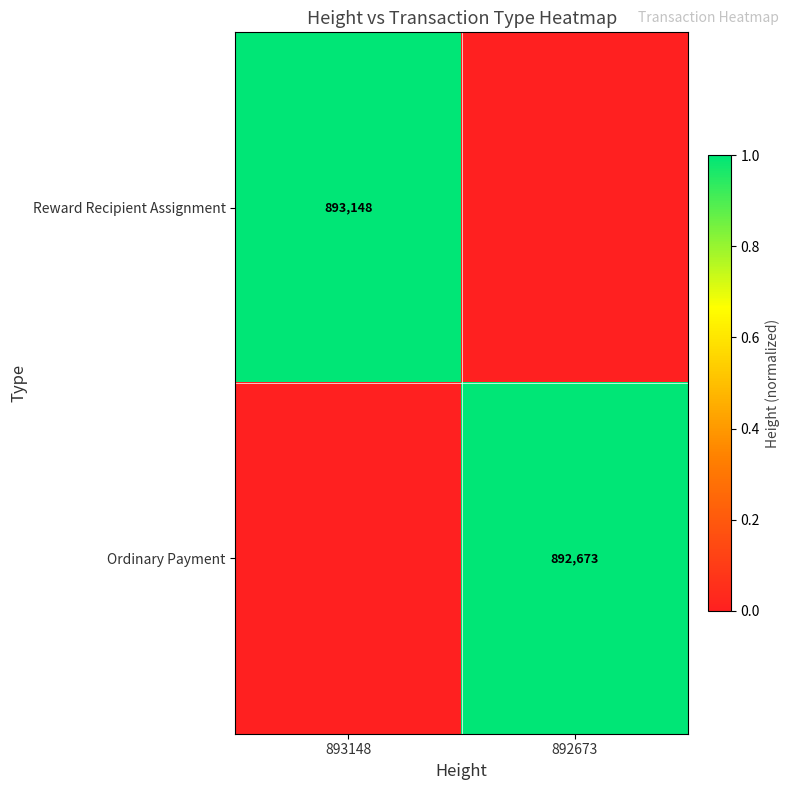

The value of Ordinary Payment at 892673 is 892673. True or false?

True